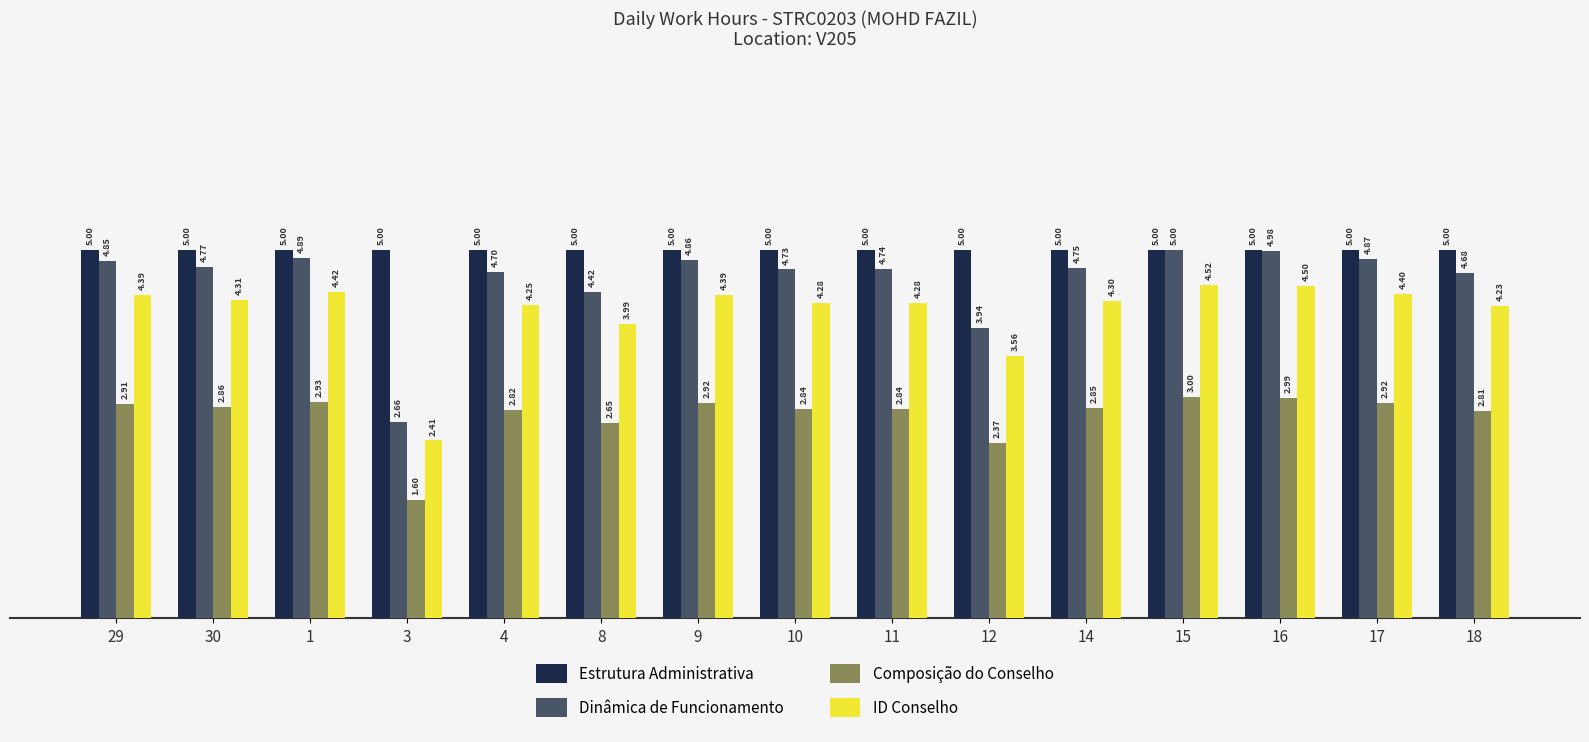

What is the value of the Estrutura Administrativa bar at the 8th from the left?

5.0